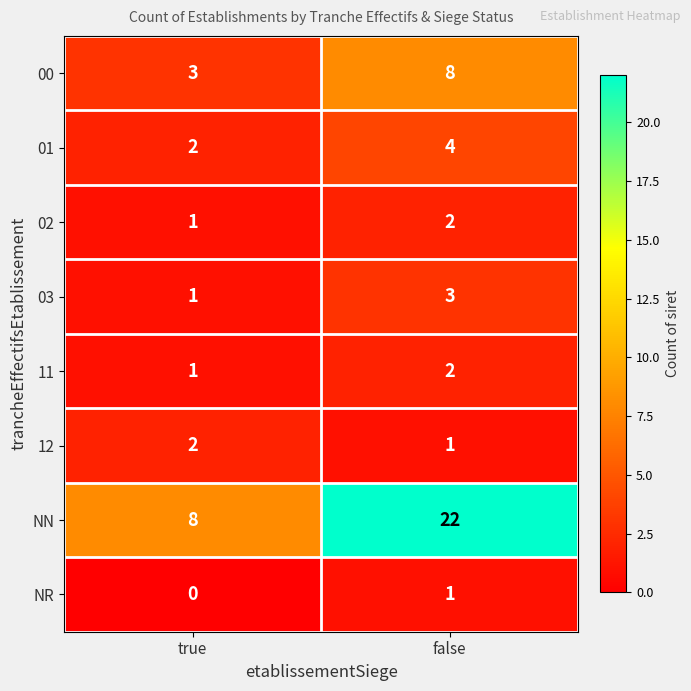

What is the sum of all 11 values?

3